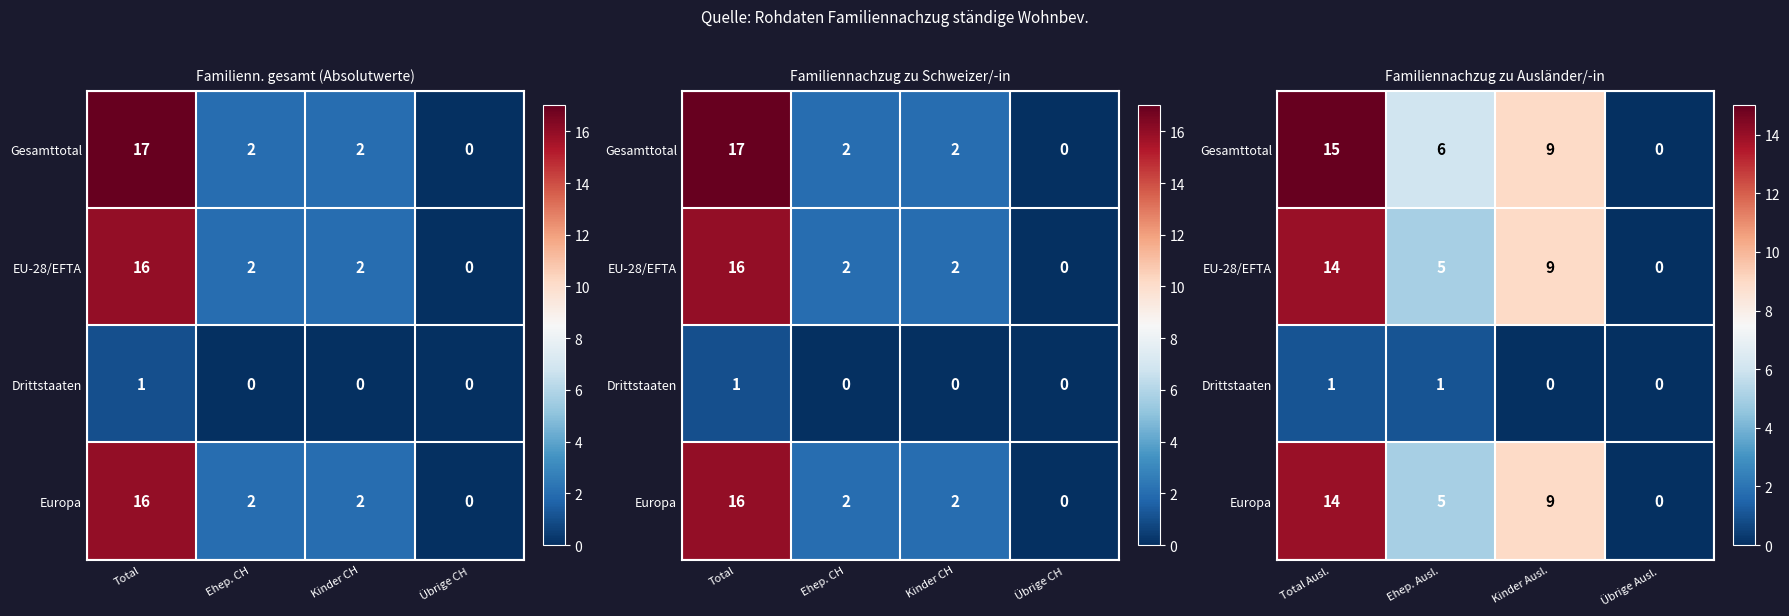

Rank the series by their maximum value, from lowest to highest.

Drittstaaten, EU-28/EFTA, Europa, Gesamttotal